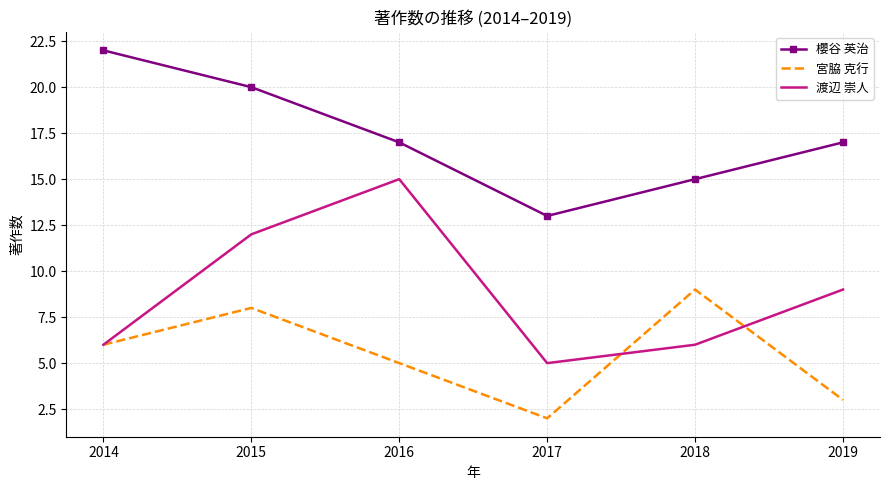

What is the sum of all 櫻谷 英治 values?

104